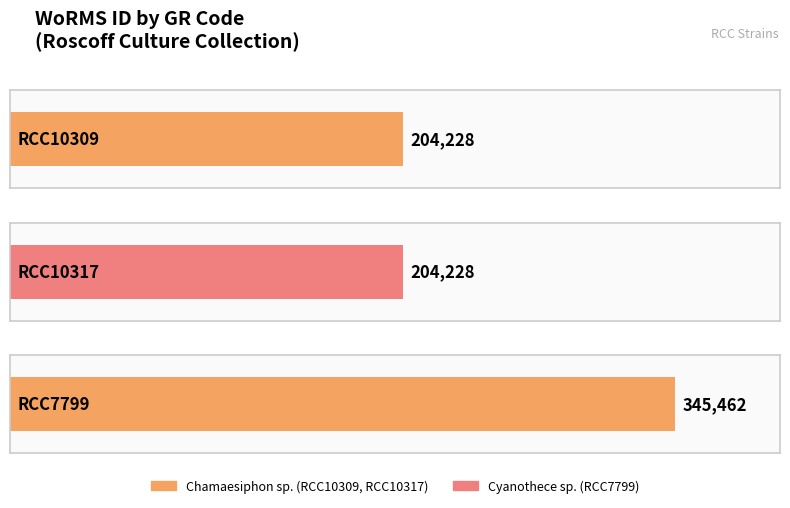

List the labels in order of value, largest first.

RCC7799, RCC10309, RCC10317